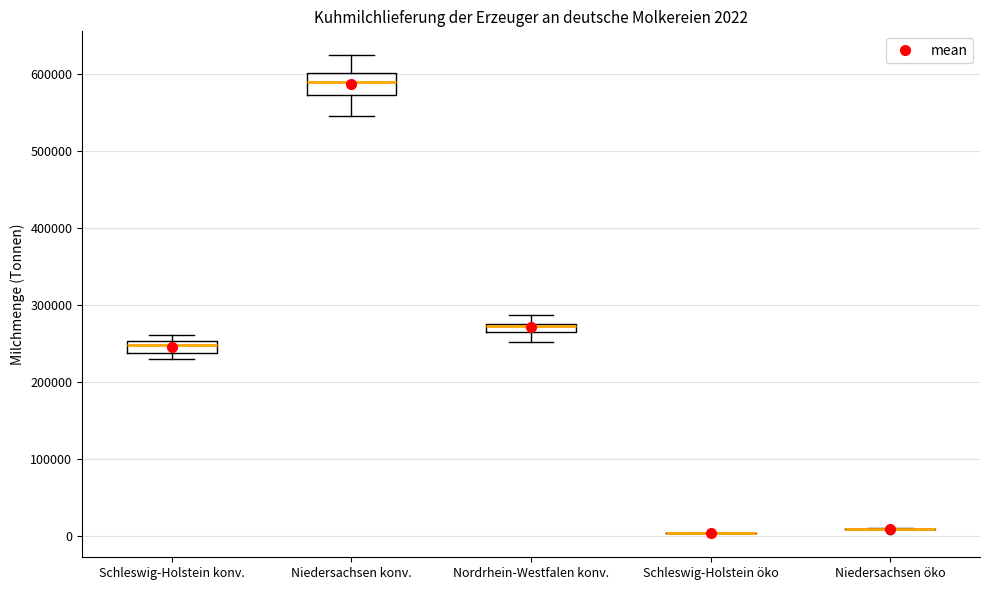

Comparing the boxes themselves (not the whiskers), which one is the tallest?

Niedersachsen konv.